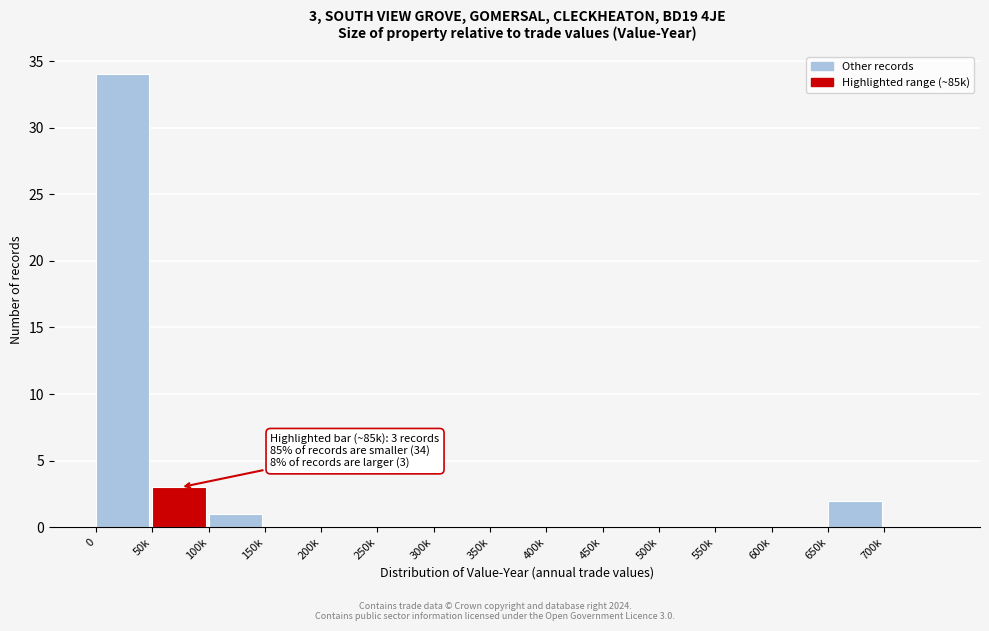

Reading left to right, list all the values displayed in this chart.

0=34	50k=3	100k=1	150k=0	200k=0	250k=0	300k=0	350k=0	400k=0	450k=0	500k=0	550k=0	600k=0	650k=2	700k=0